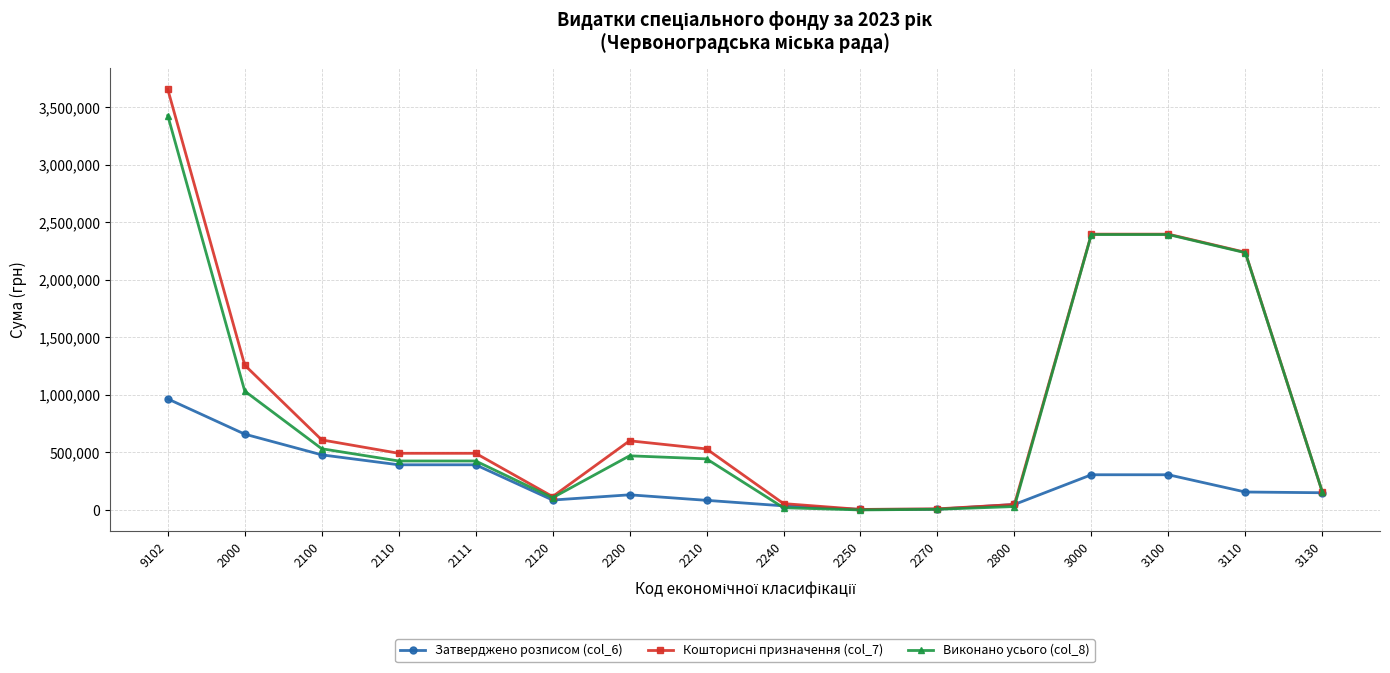

At which category is the sum across all series the highest?

9102